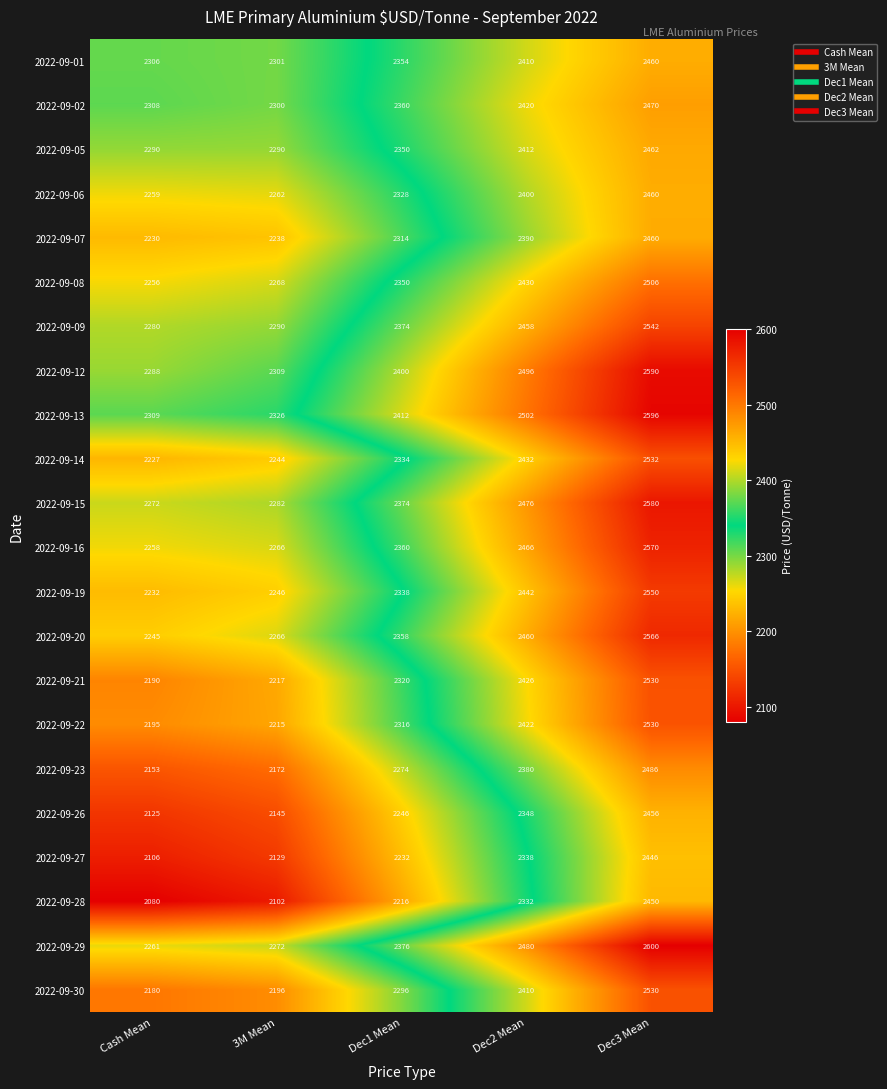

What is the difference between the 2022-09-21 values at Dec2 Mean and Cash Mean?

236